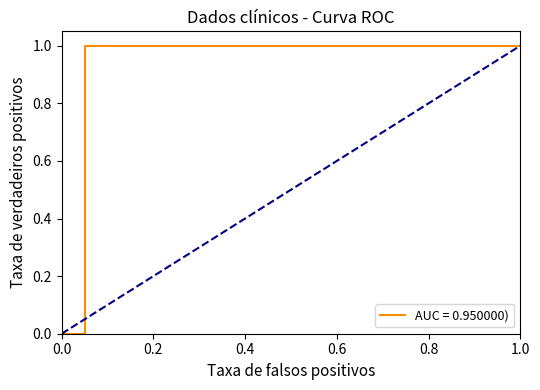

At which category is the sum across all series the highest?

19